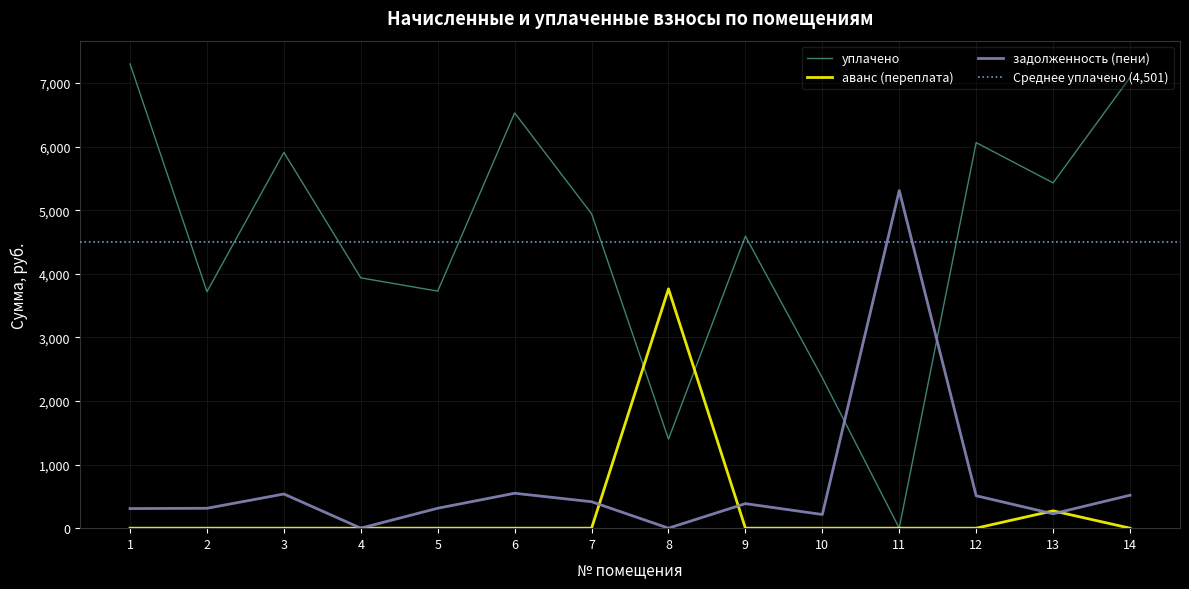

Where is the first local maximum for аванс (переплата)?

8